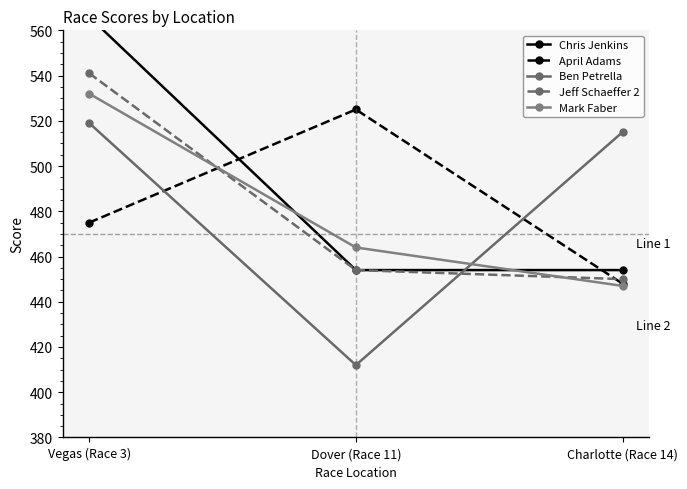

What is the lowest value of the Mark Faber series?

447